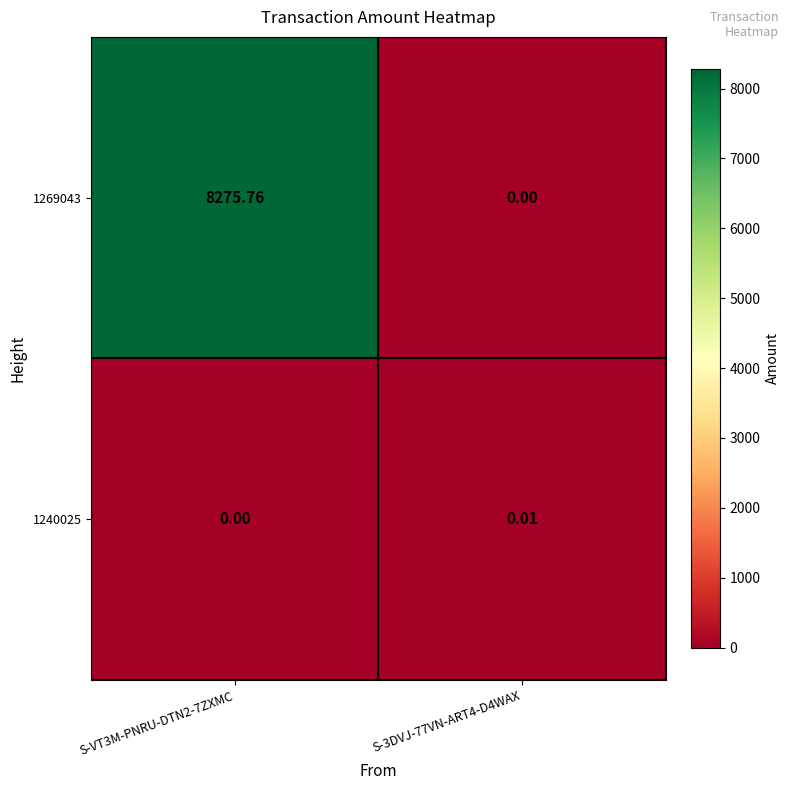

How many data points in 1269043 are above 8275?

1